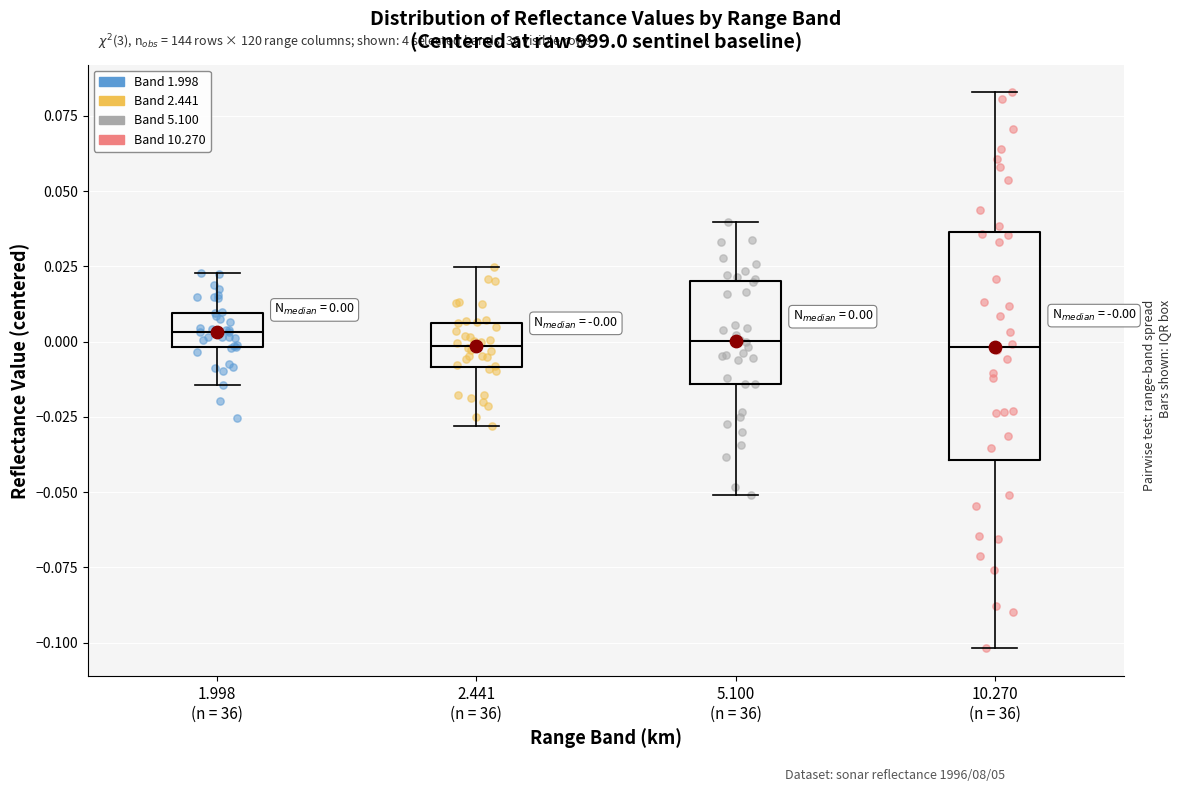

Which box is the tallest, from its lower edge to its upper edge?

10.270 (n = 36)